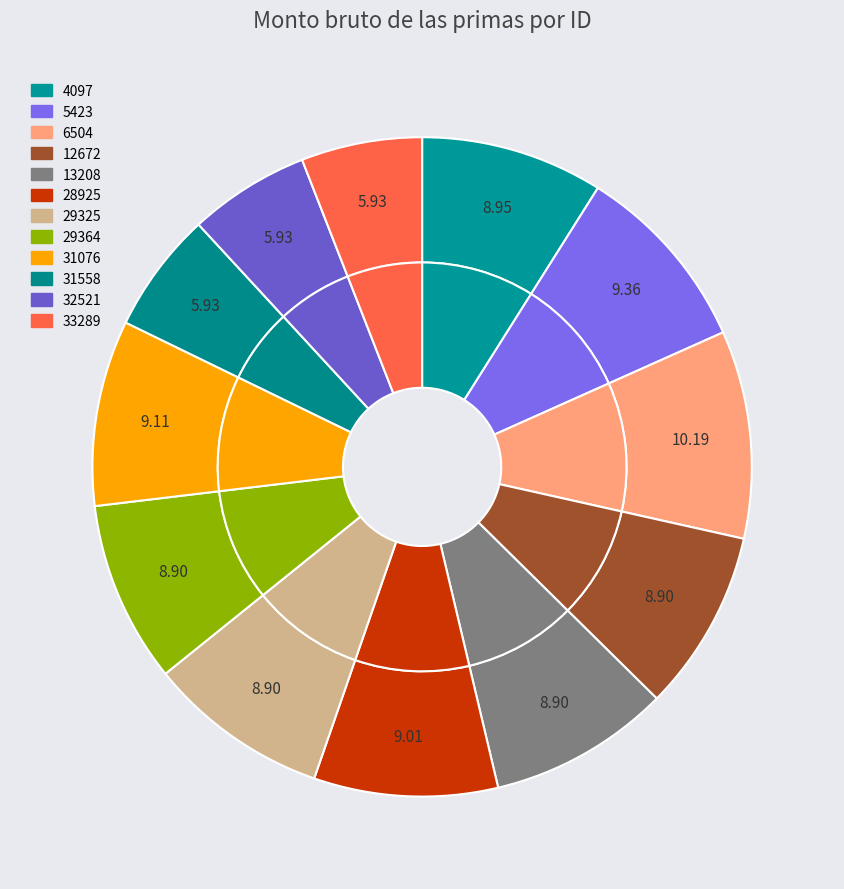

The 28925 slice represents 1% of the pie. True or false?

False